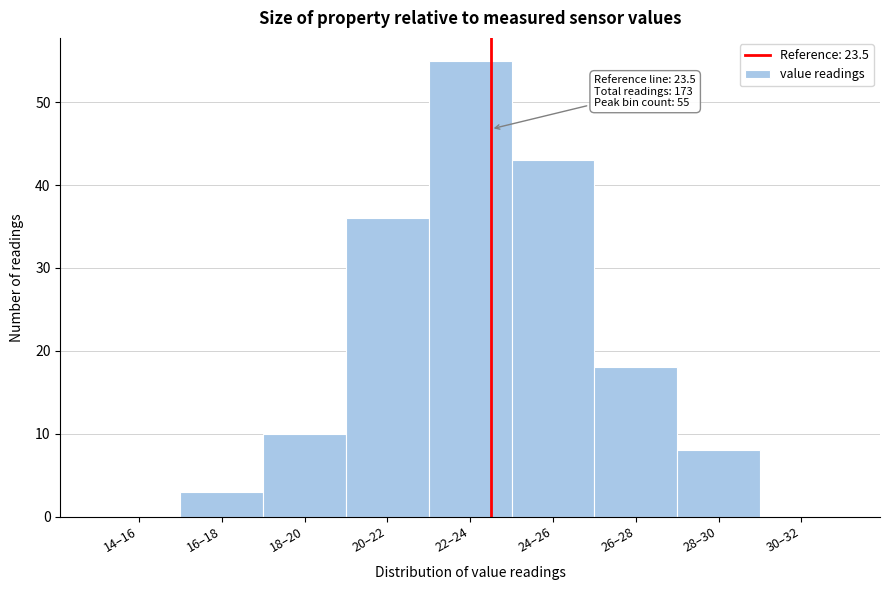

Reading left to right, list all the values displayed in this chart.

14–16=0	16–18=3	18–20=10	20–22=36	22–24=55	24–26=43	26–28=18	28–30=8	30–32=0